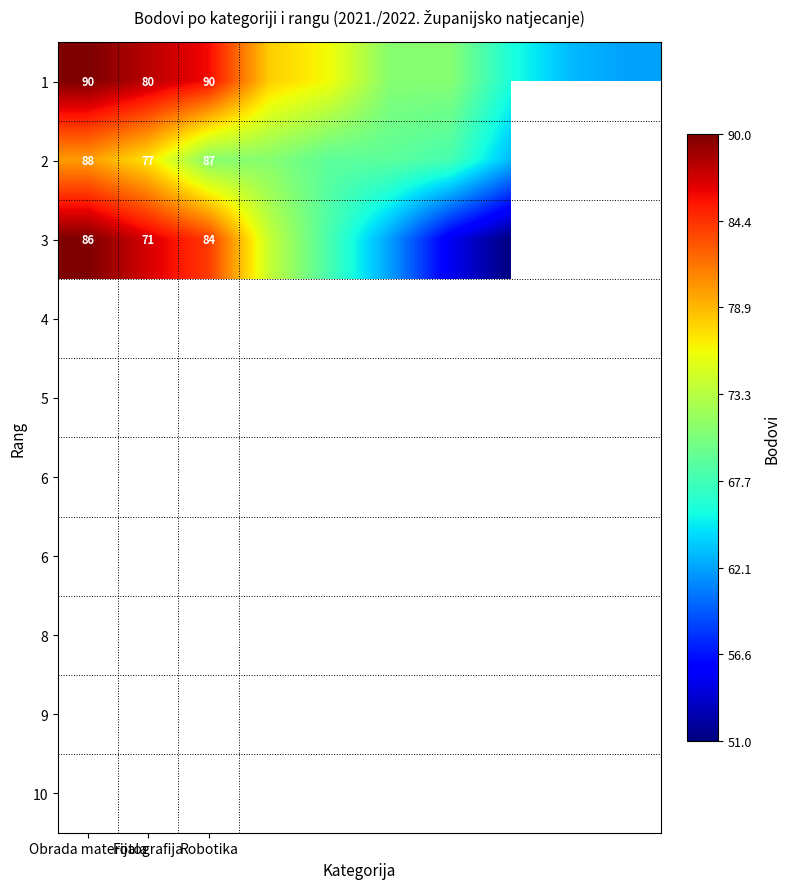

How many distinct data groups are displayed?

3